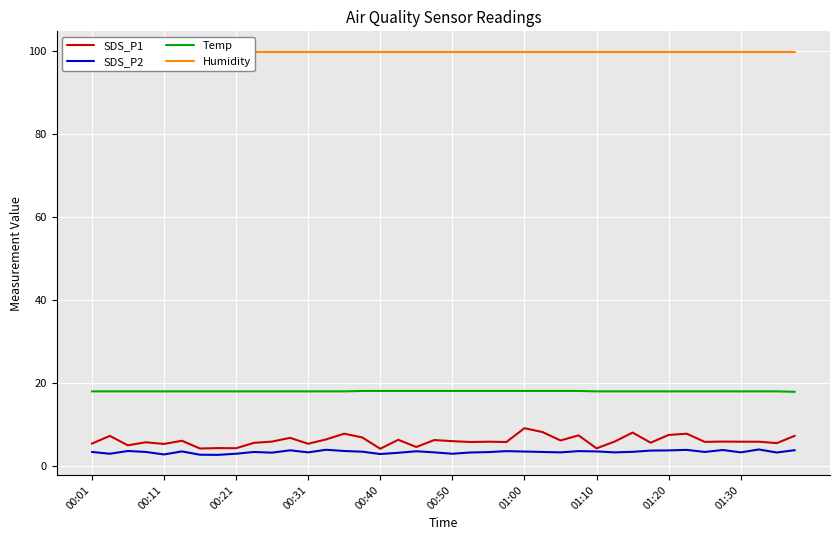

The SDS_P2 series shows 0.7 at 10. True or false?

False